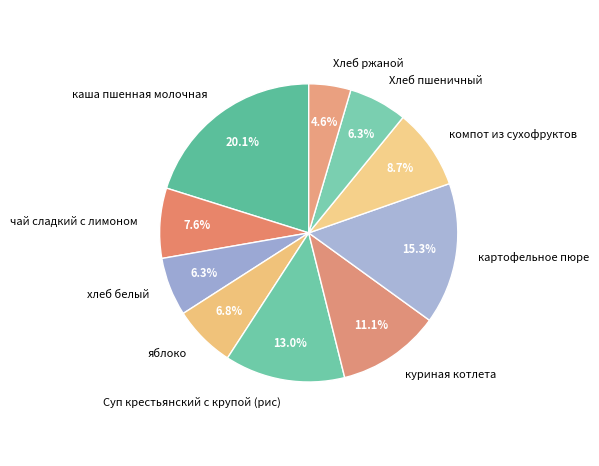

True or false: Хлеб ржаной accounts for 5% of the total.

True